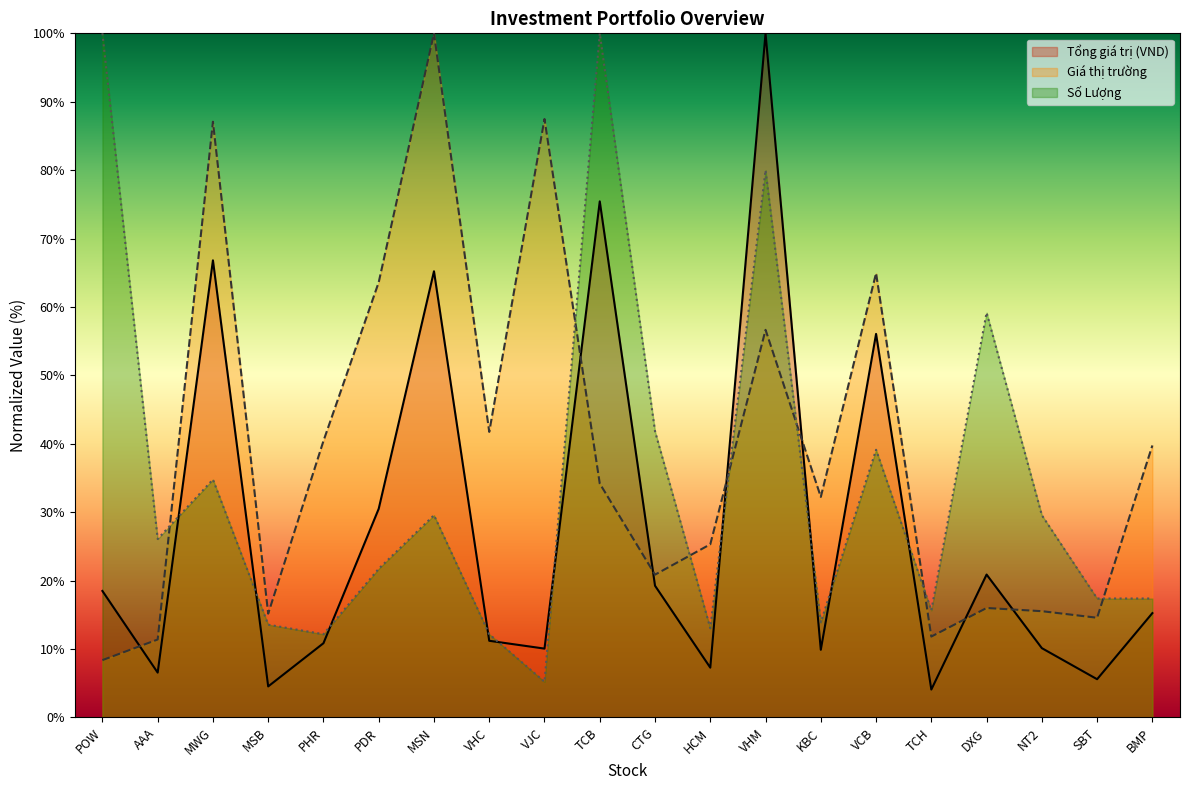

Which series has the largest range (max minus min)?

Tổng giá trị (VND)